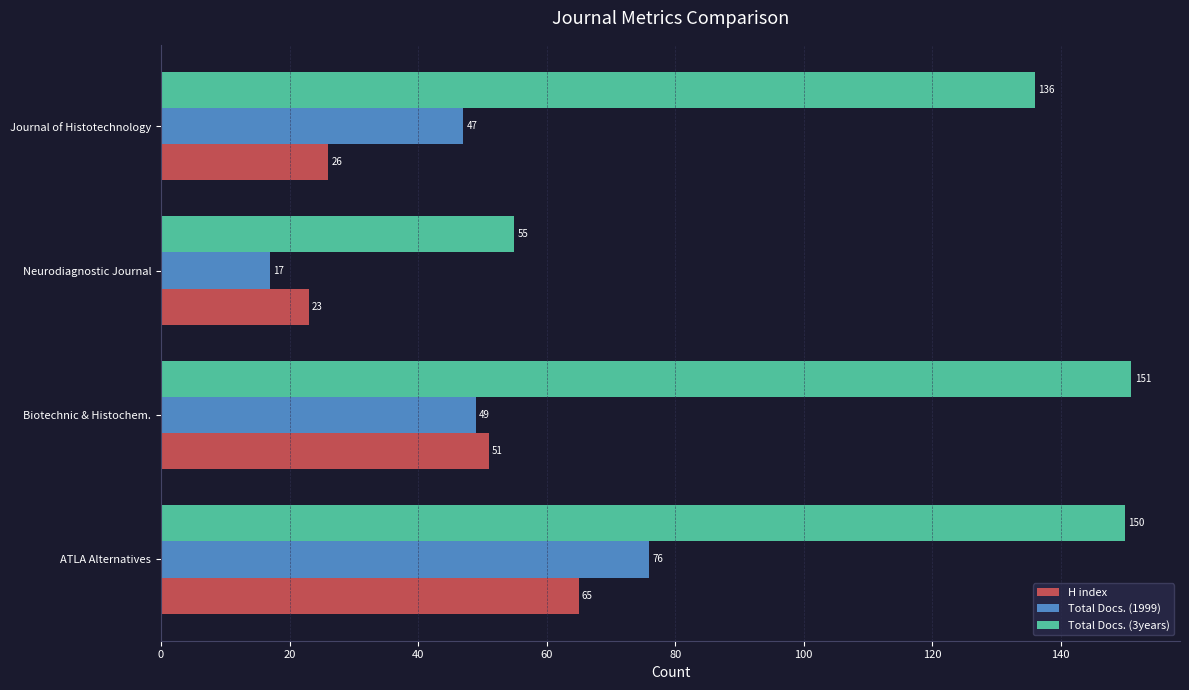

At which category is the sum across all series the highest?

ATLA Alternatives